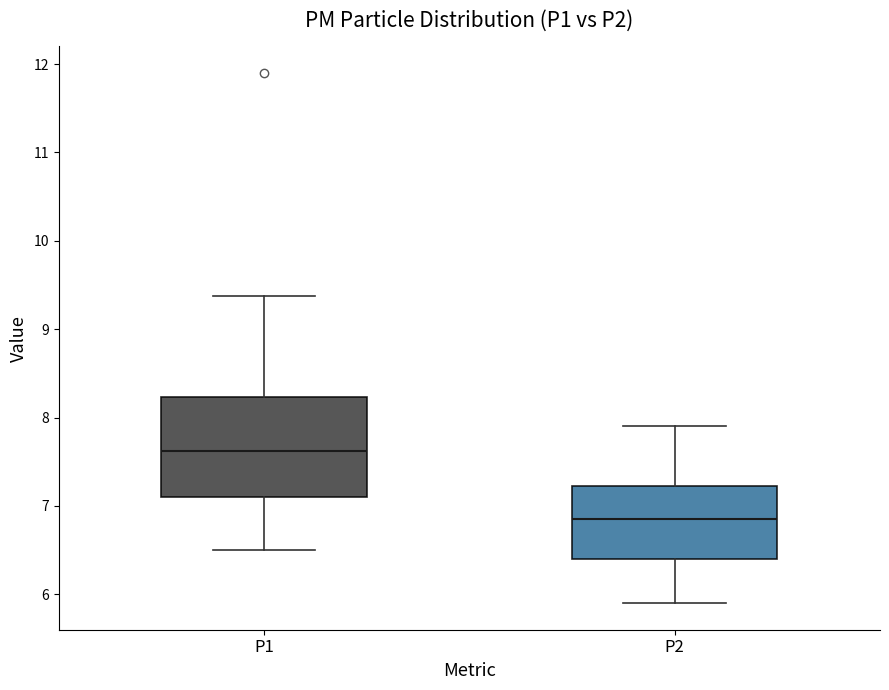

Which box is the tallest, from its lower edge to its upper edge?

P1